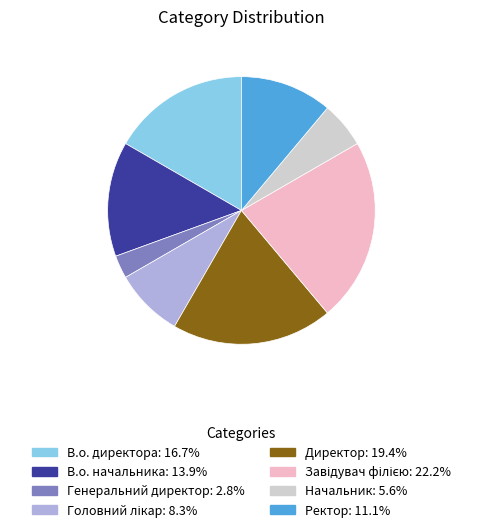

Count the number of slices in the pie.

8